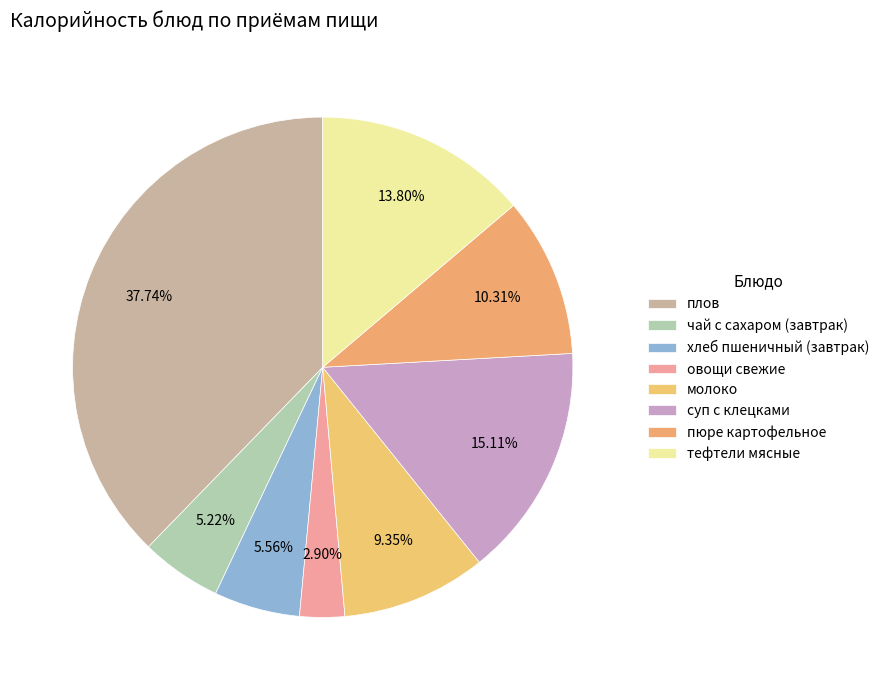

How many segments does this pie chart have?

8